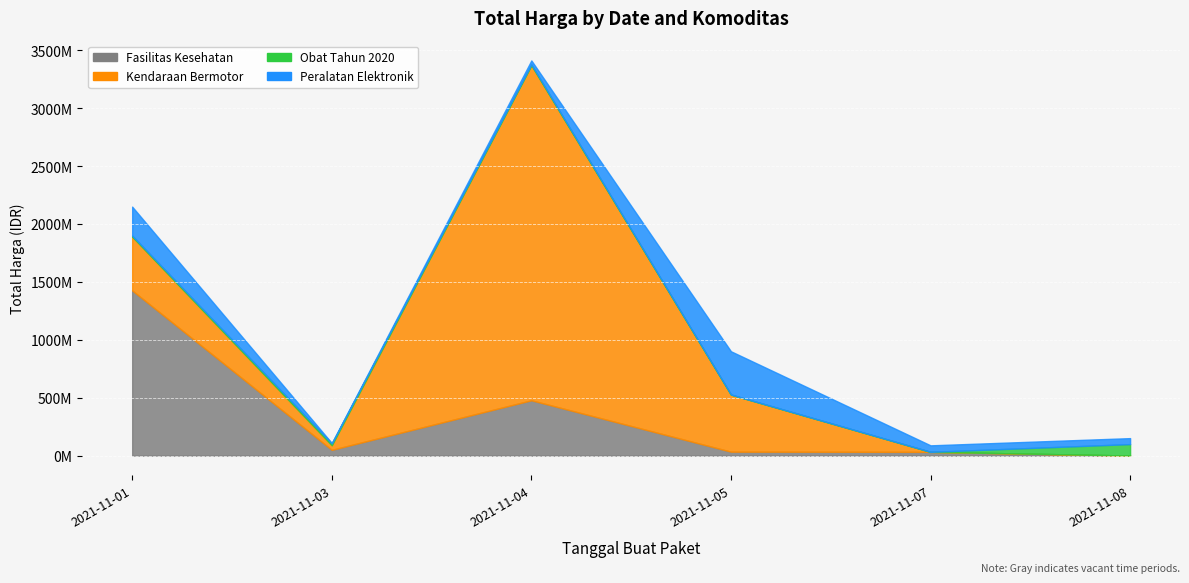

What is the sum of the Obat Tahun 2020 values at 2021-11-04 and 2021-11-08?

106173810